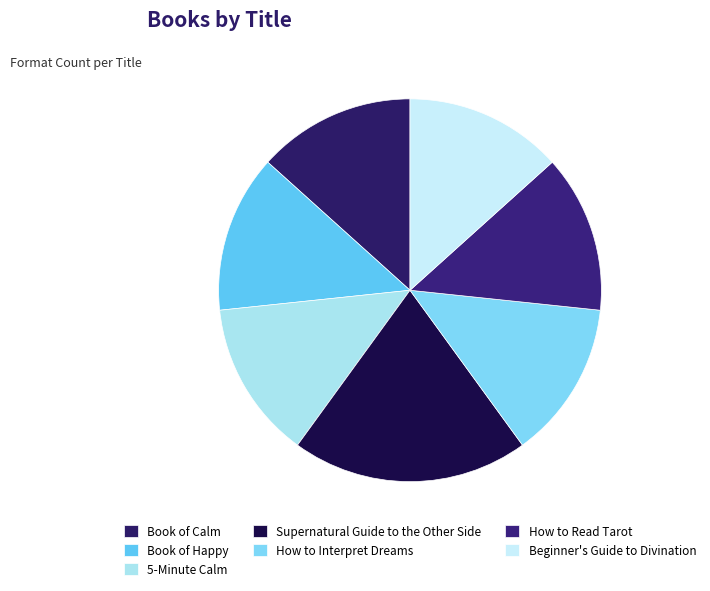

To the nearest percent, what is the difference between the Supernatural Guide to the Other Side and How to Read Tarot slice percentages?

7%